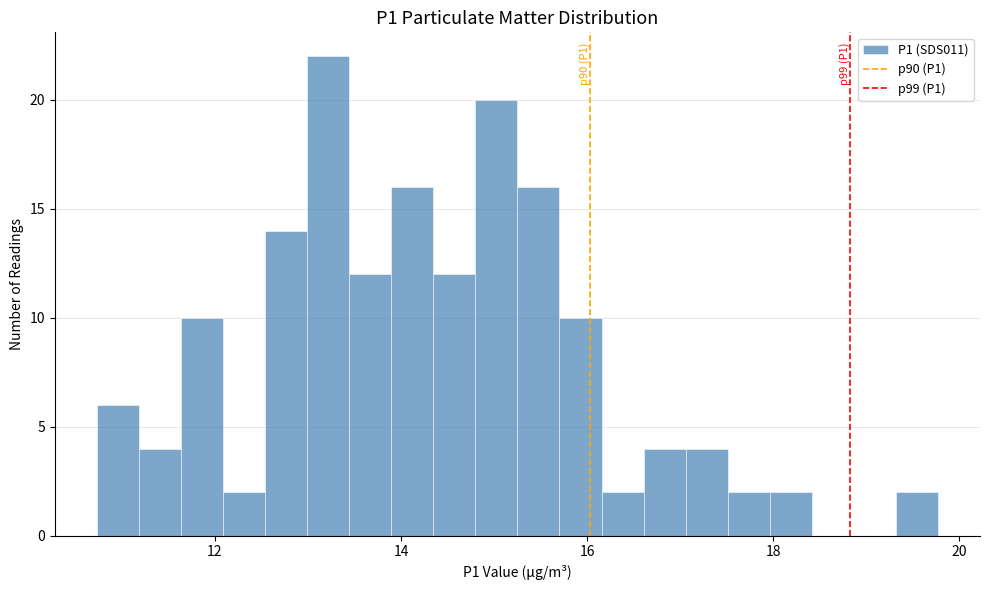

Read against the x-axis, roughly where is the centre of the tallest bar?

13.2